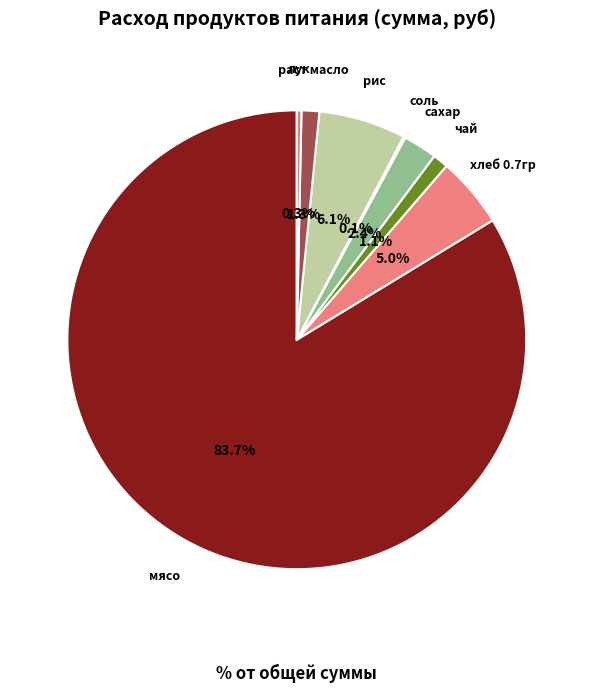

What percentage is the рис slice, to the nearest percent?

6%